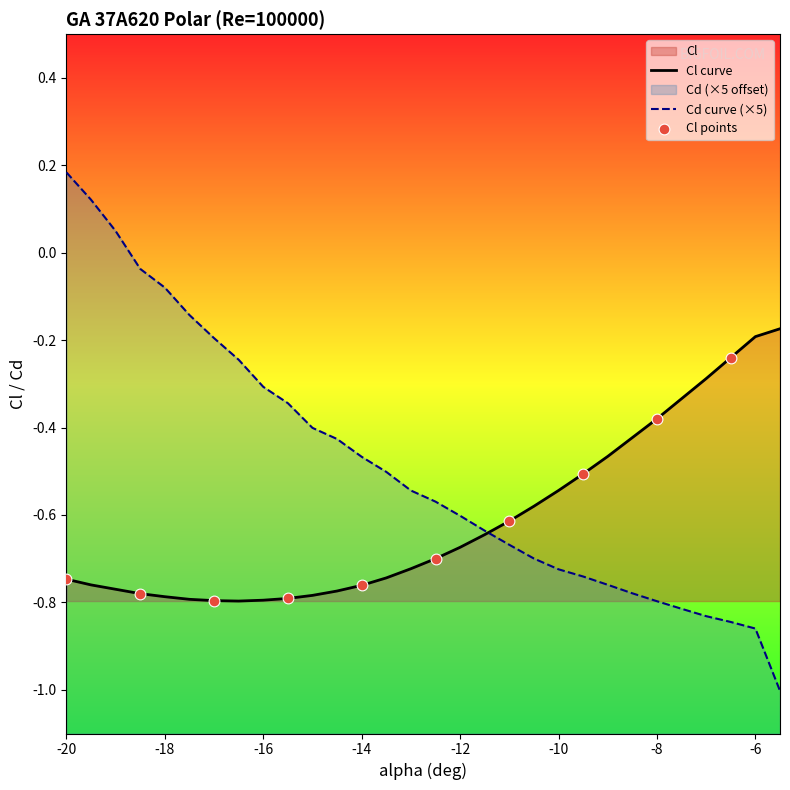

At how many categories does at least one series exceed 0?

3